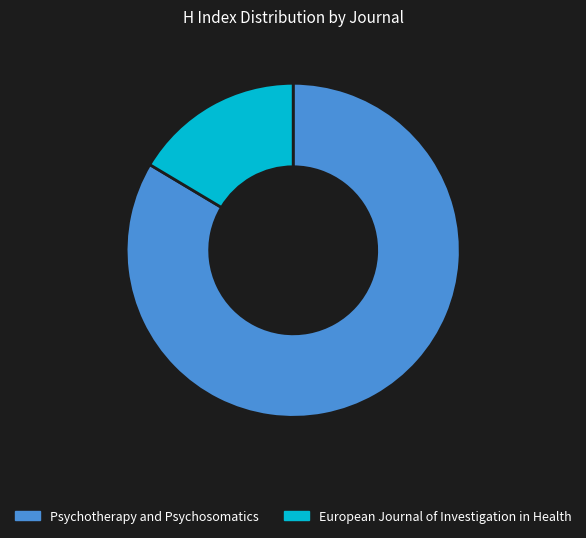

Combined, do European Journal of Investigation in Health and Psychotherapy and Psychosomatics account for over 50%?

Yes